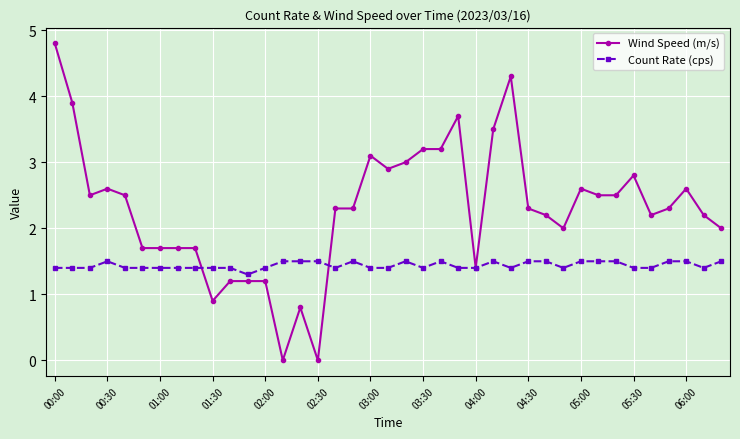

How many distinct data groups are displayed?

2